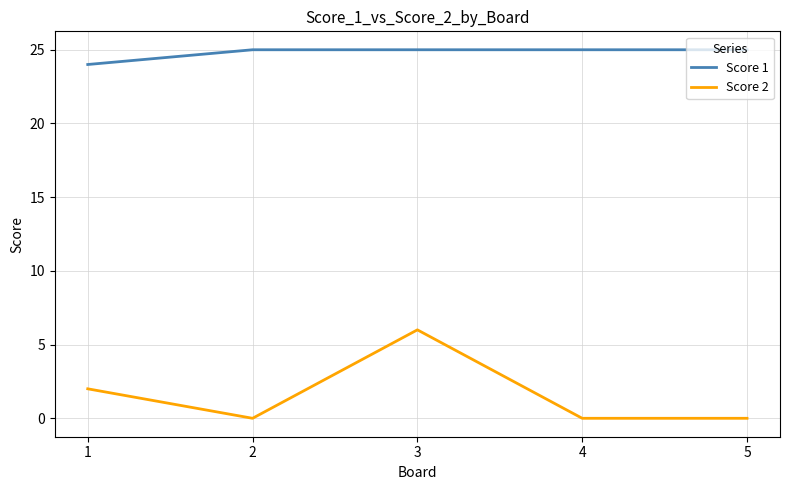

What is the difference between the Score 2 values at 3 and 5?

6